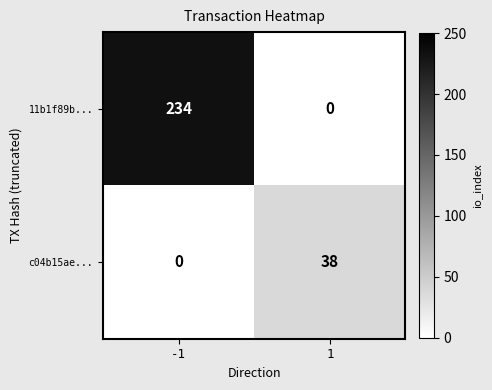

Is it true that c04b15ae... equals 59 at 1?

False